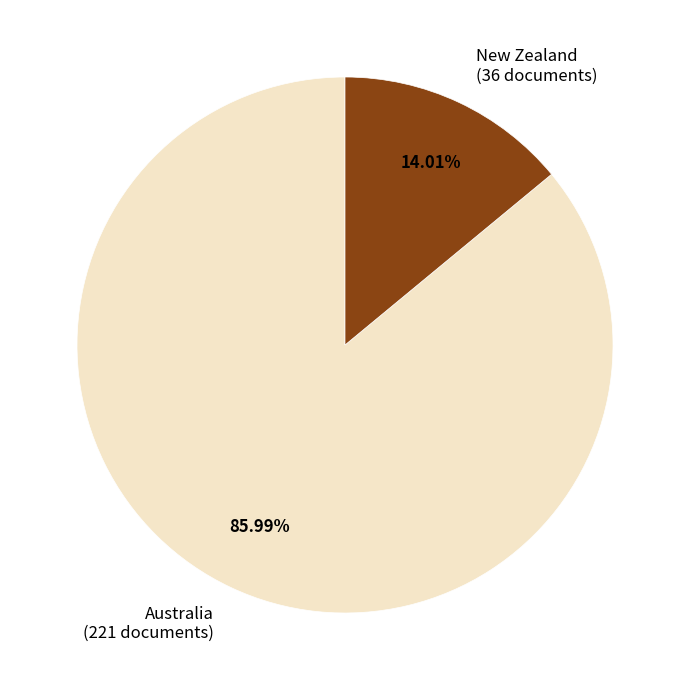

To the nearest percent, what is the difference between the largest and smallest slice percentages?

72%